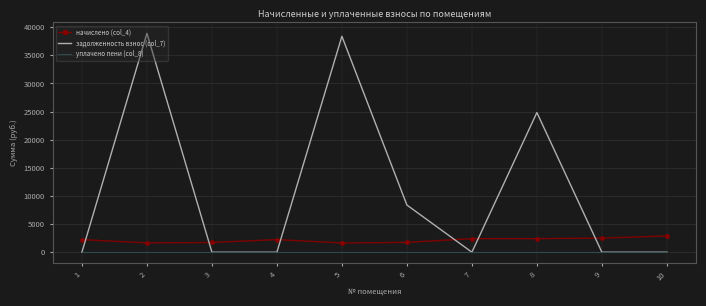

Which series has the largest range (max minus min)?

задолженность взнос (col_7)